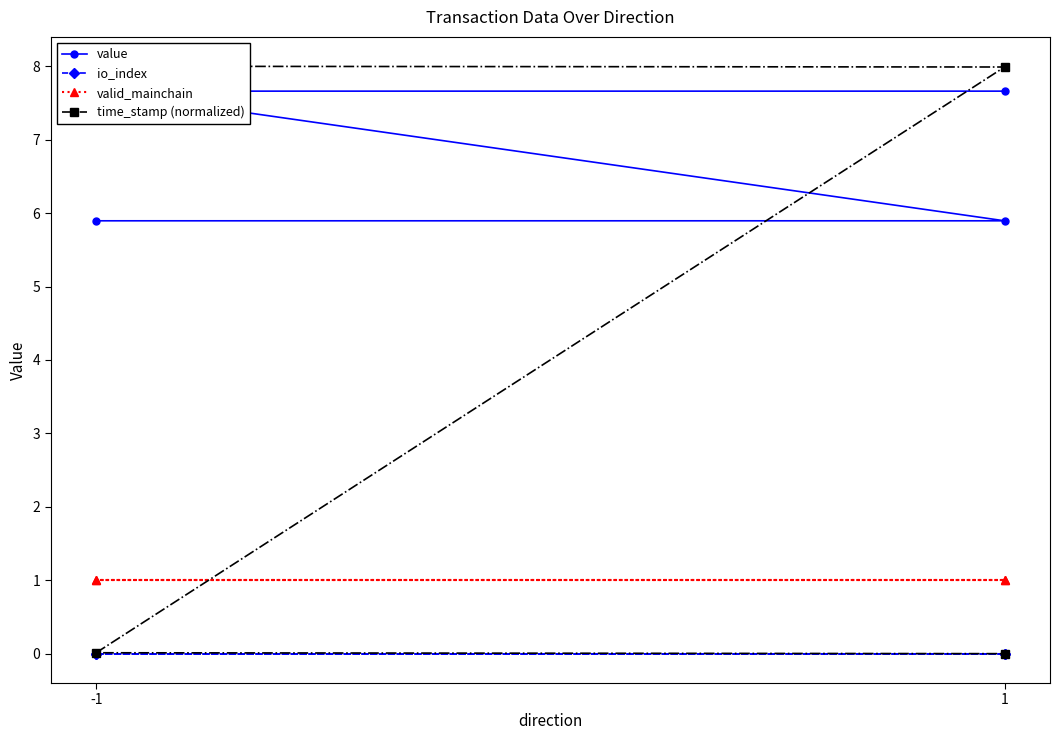

What is the spread (max minus min) of values at -1?

8.0